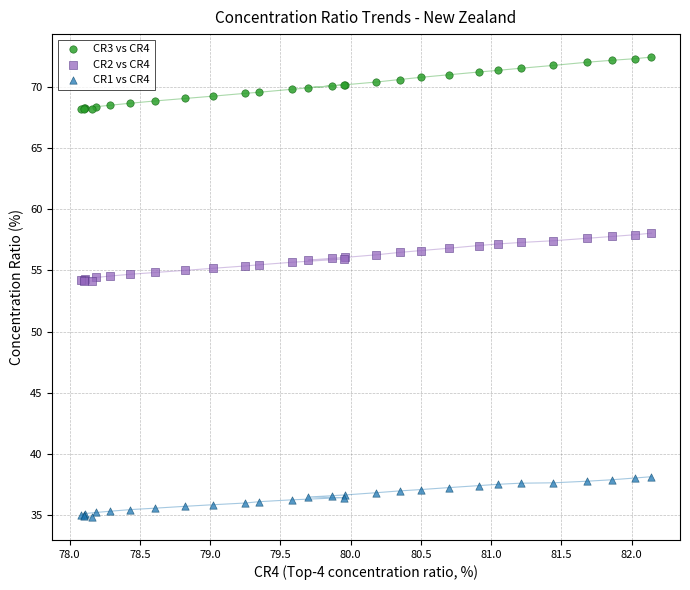

Which series reaches the maximum Y coordinate?

CR3 vs CR4